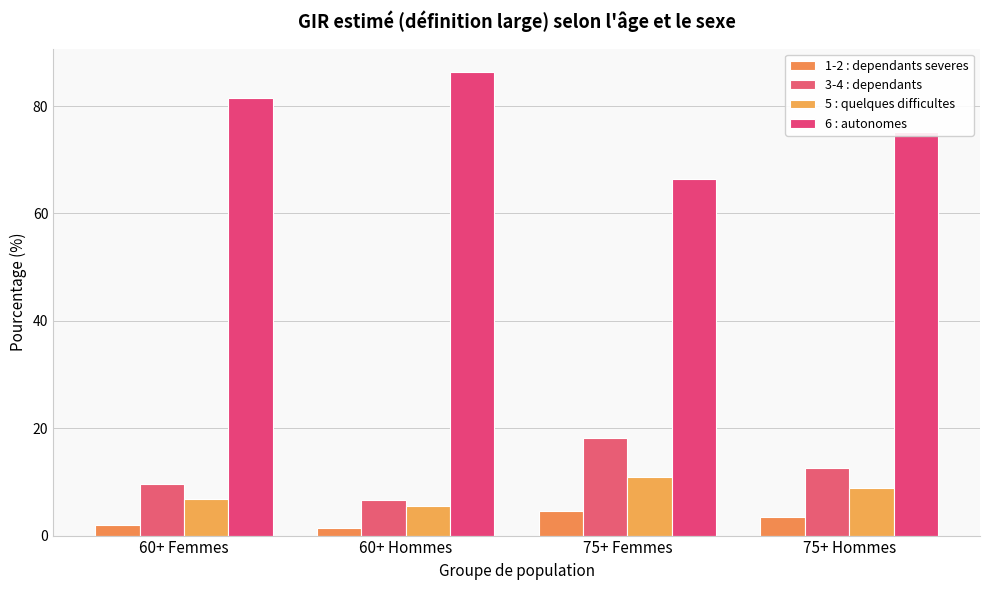

Is the value of 3-4 : dependants at 75+ Femmes greater than the value of 6 : autonomes at 75+ Femmes?

No